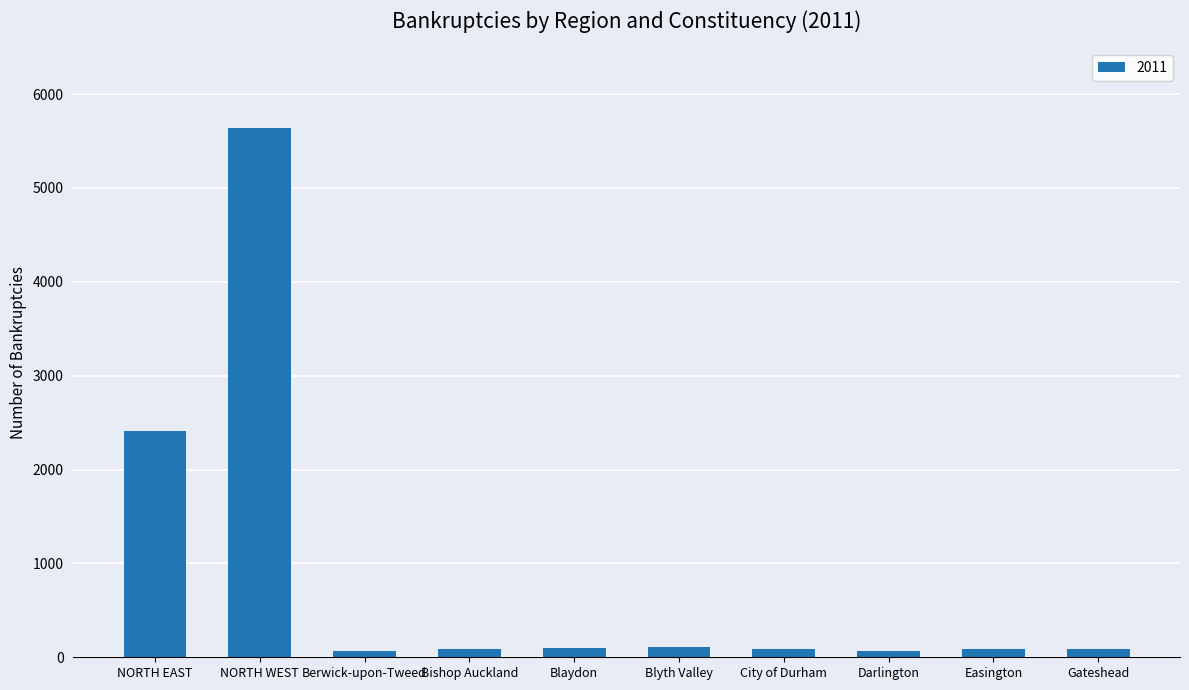

Count the number of categories in the chart.

10